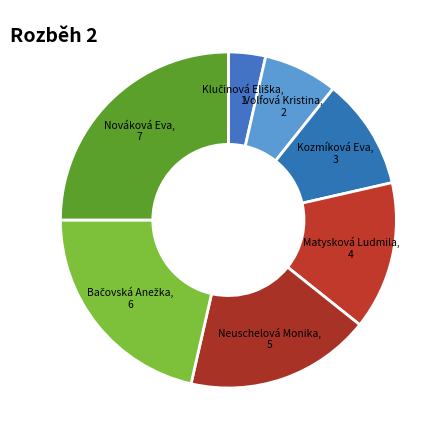

Combined, do Nováková Eva and Neuschelová Monika account for over 50%?

No